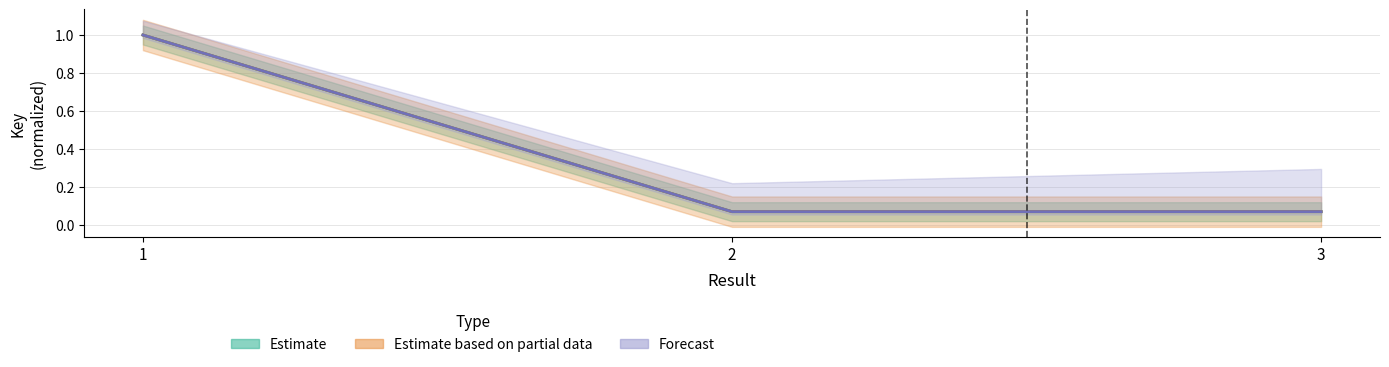

Which series has the widest spread of values?

Estimate